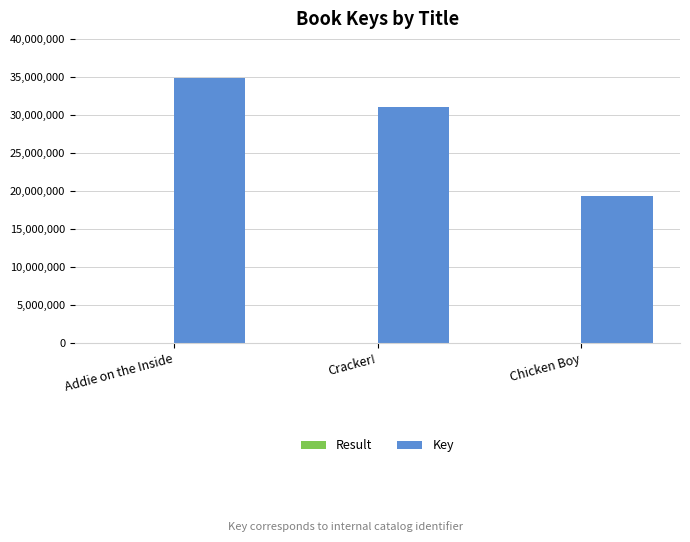

Which series has the largest total across all categories?

Key